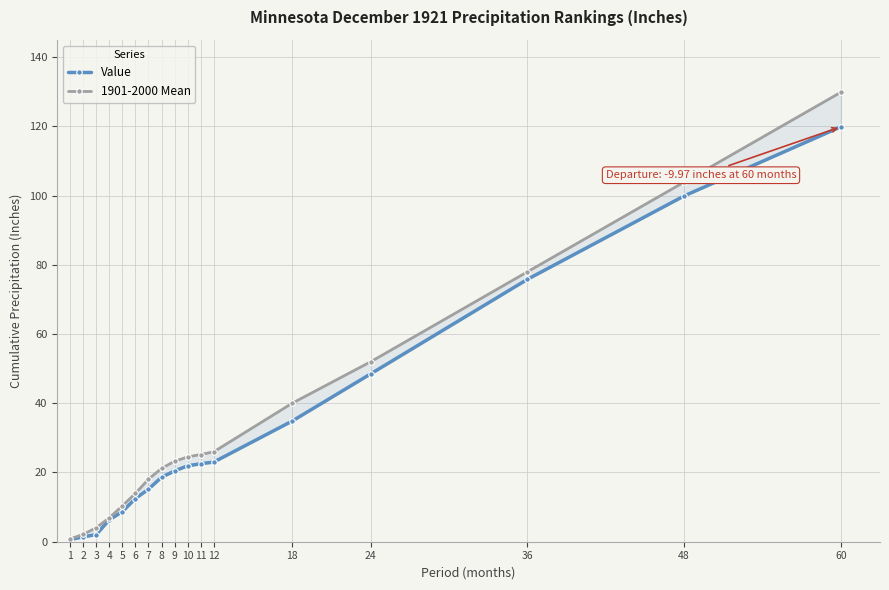

How many distinct data groups are displayed?

2